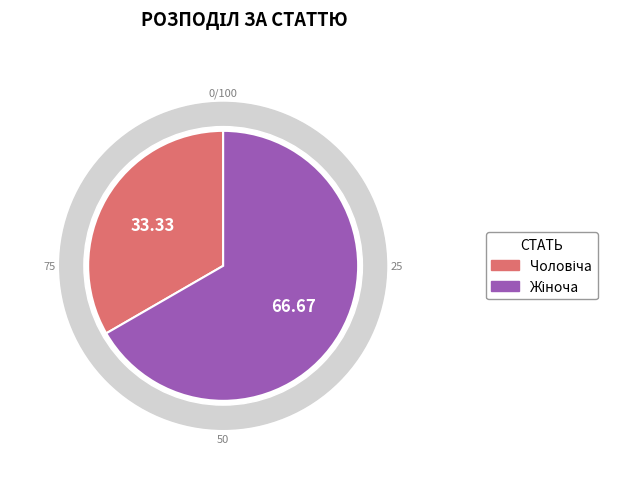

To the nearest percent, what is the difference between the largest and smallest slice percentages?

33%